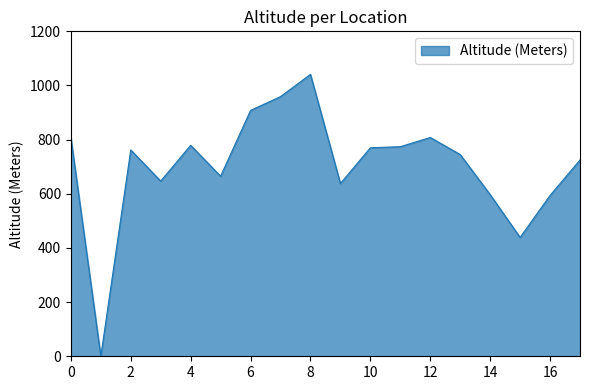

What is the greatest value displayed?

1041